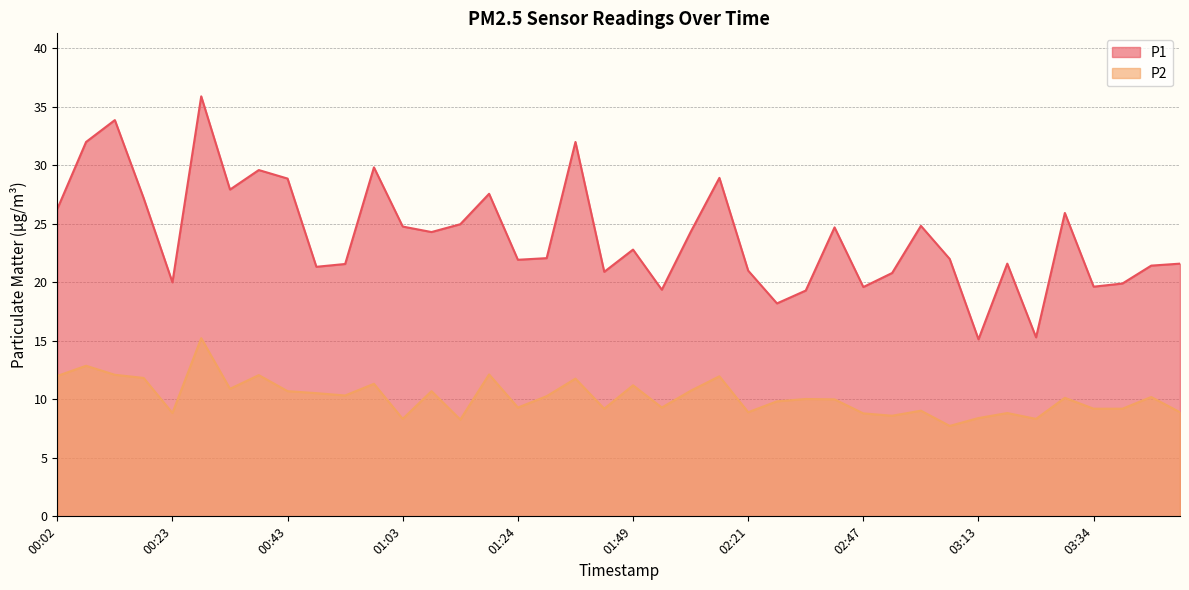

What position from the right is 02:26?

15